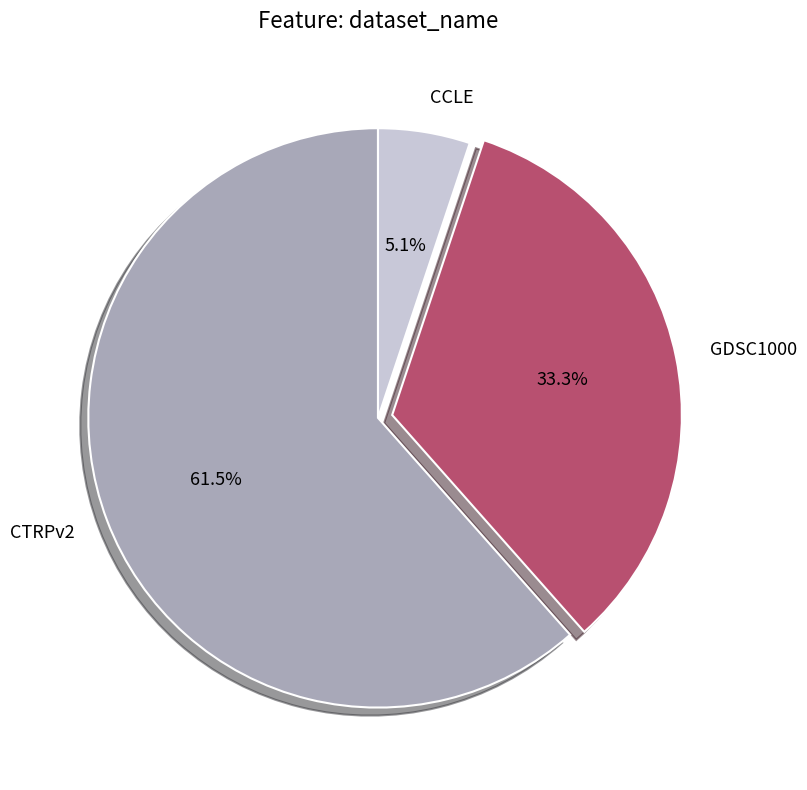

What is the total percentage of CTRPv2 and GDSC1000?

94.9%